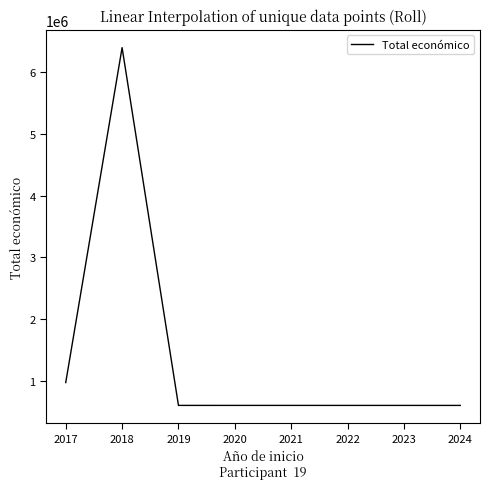

At which label is the value closest to 3500407?

2017